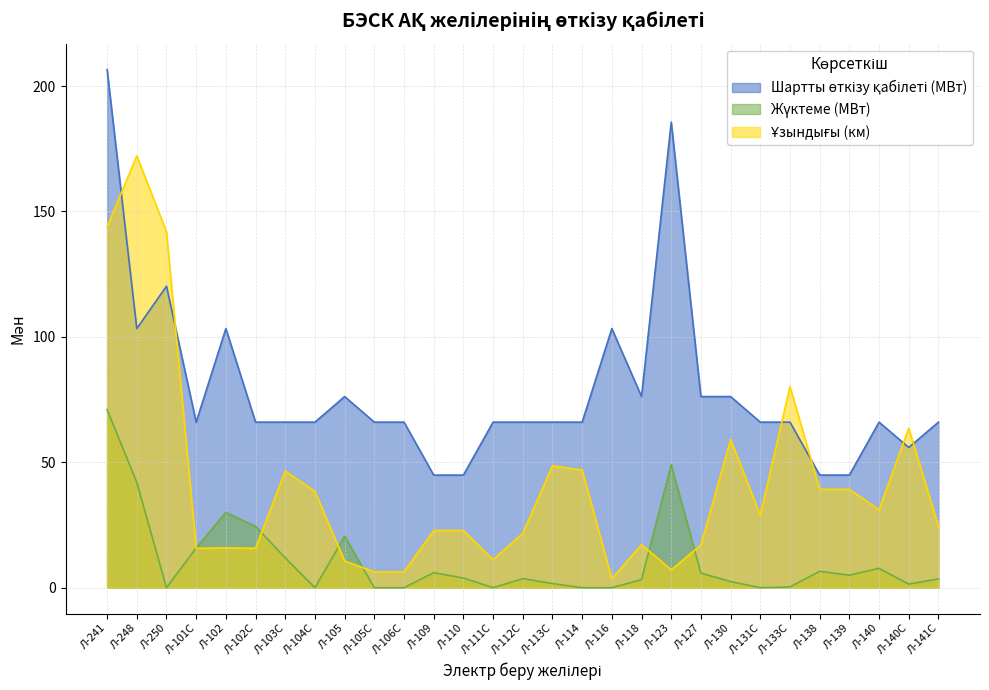

How many categories are shown in the chart?

29